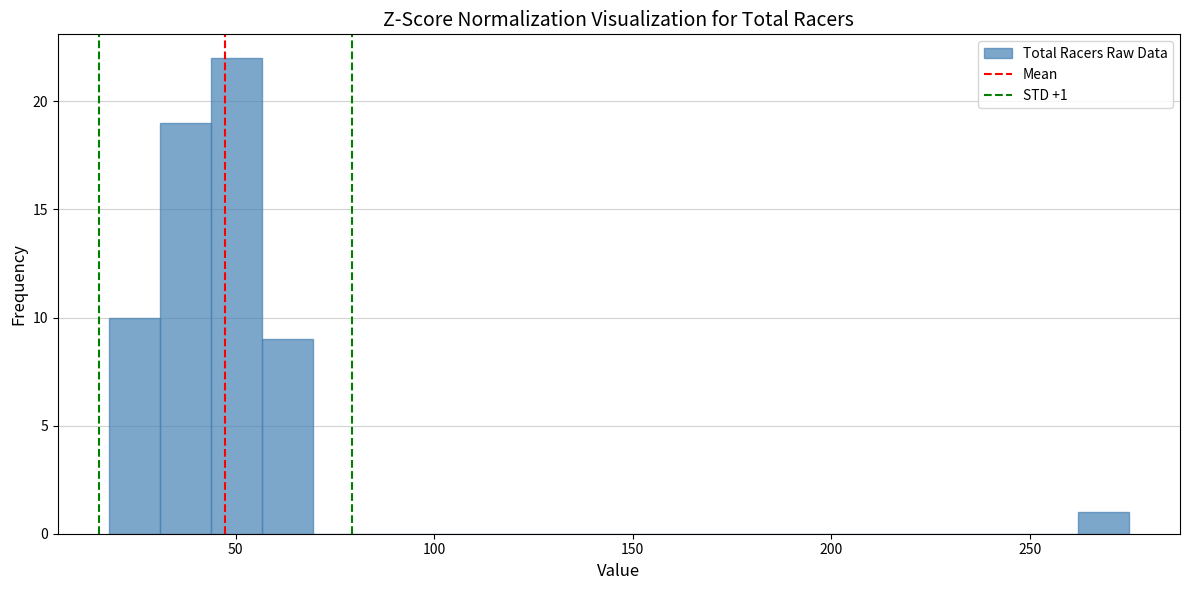

Around what value on the x-axis is the tallest bar? Give the approximate position of its centre, as read against the axis.

50